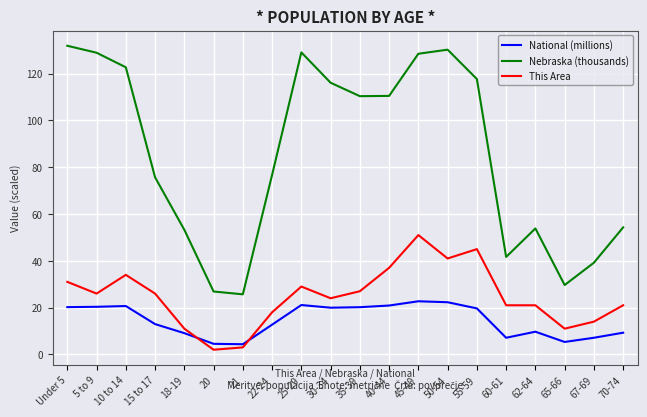

What is the spread (max minus min) of values at 20?

24.9